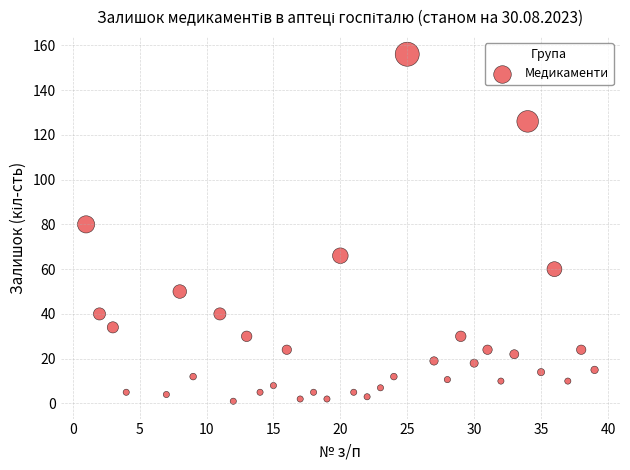

What Y value in the scatter plot is closest to 78?

80.0